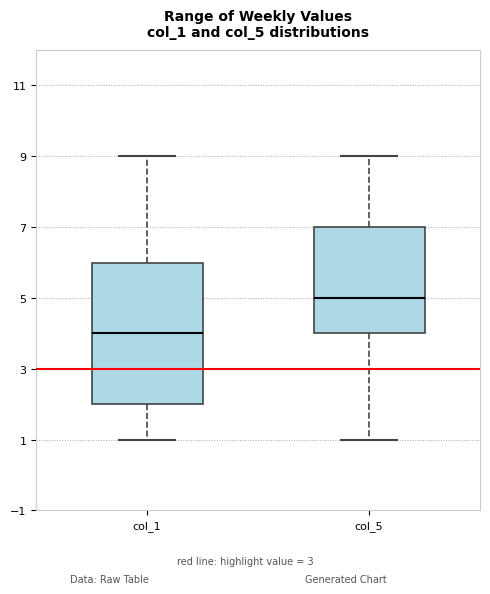

Reading left to right, transcribe this box plot: for each box, give where its median line is, the range the box spans, and where its two whiskers end, as read against the y-axis. The values are not printed on the chart, so give them approximately, as read against the axis.

col_1: median 4, box 2 to 6, whiskers 1 to 9
col_5: median 5, box 4 to 7, whiskers 1 to 9